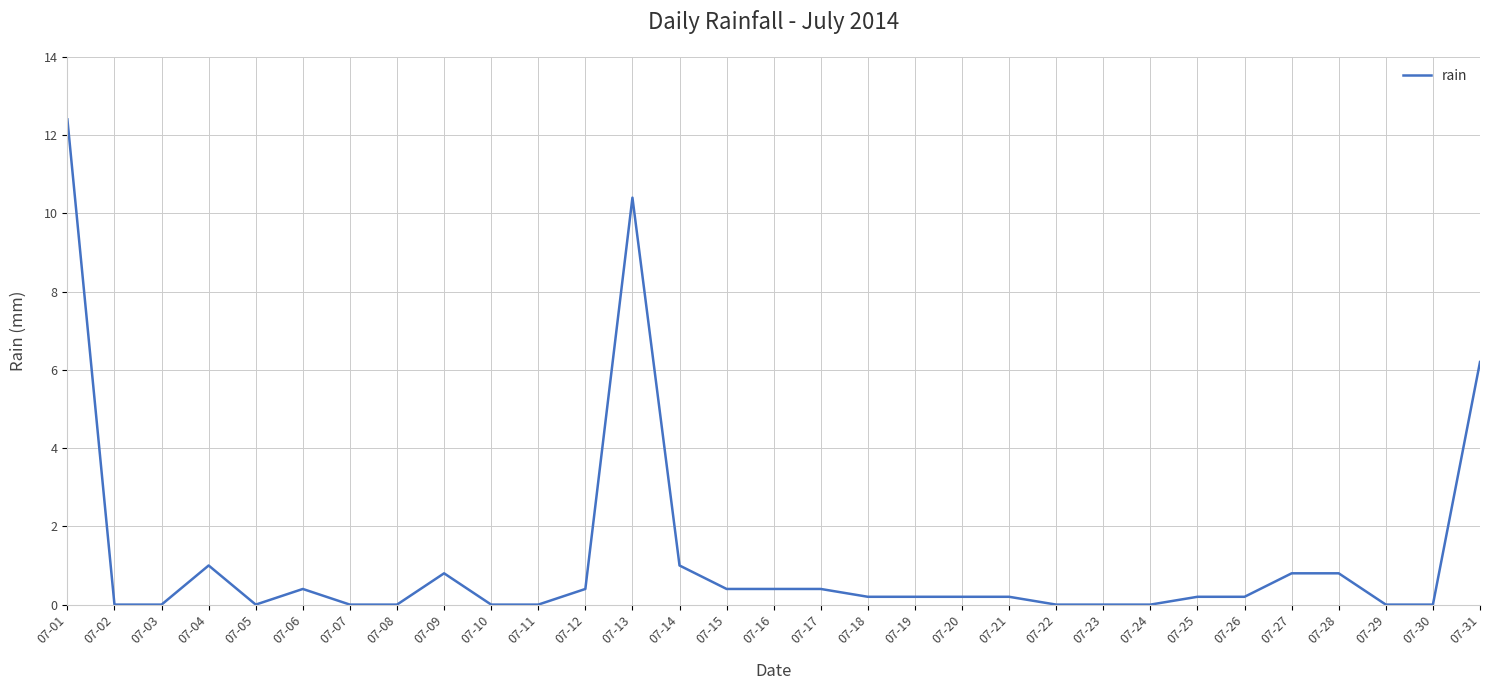

Reading right to left, list all the values displayed in this chart.

07-31=6.2	07-30=0.0	07-29=0.0	07-28=0.8	07-27=0.8	07-26=0.2	07-25=0.2	07-24=0.0	07-23=0.0	07-22=0.0	07-21=0.2	07-20=0.2	07-19=0.2	07-18=0.2	07-17=0.4	07-16=0.4	07-15=0.4	07-14=1.0	07-13=10.4	07-12=0.4	07-11=0.0	07-10=0.0	07-09=0.8	07-08=0.0	07-07=0.0	07-06=0.4	07-05=0.0	07-04=1.0	07-03=0.0	07-02=0.0	07-01=12.4